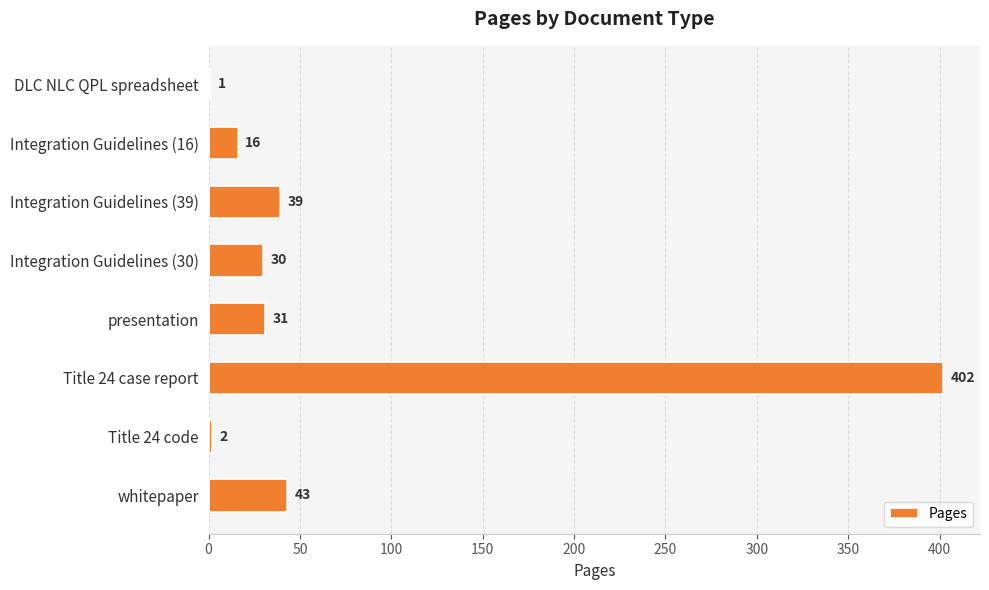

Which has a higher value, Title 24 case report or presentation?

Title 24 case report